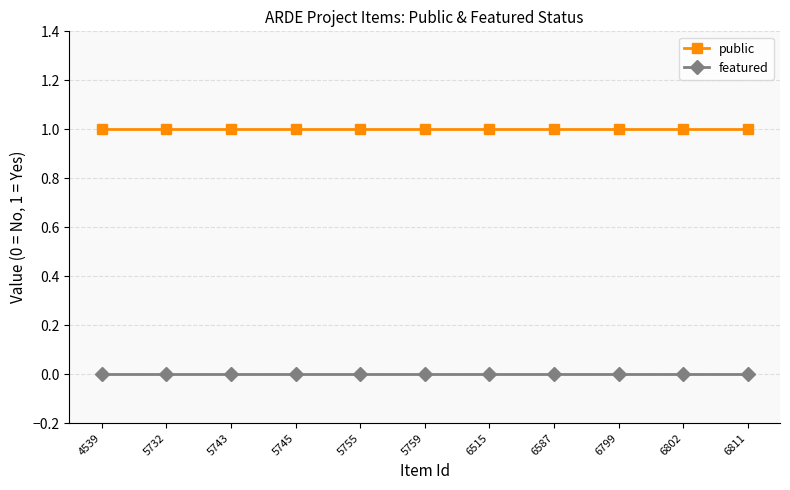

What is the spread (max minus min) of values at 5755?

1